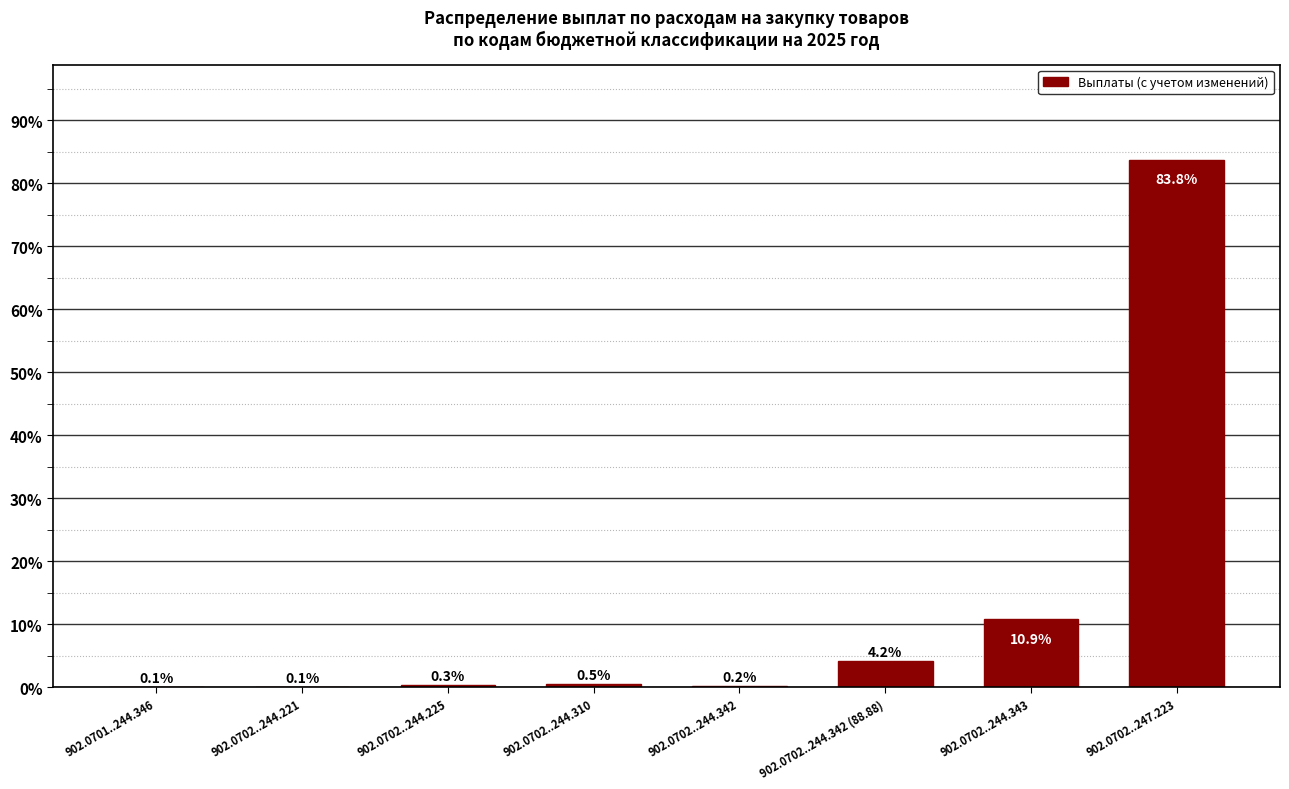

Reading right to left, list all the values displayed in this chart.

902.0702..247.223=83.8	902.0702..244.343=10.9	902.0702..244.342 (88.88)=4.2	902.0702..244.342=0.2	902.0702..244.310=0.5	902.0702..244.225=0.3	902.0702..244.221=0.1	902.0701..244.346=0.1